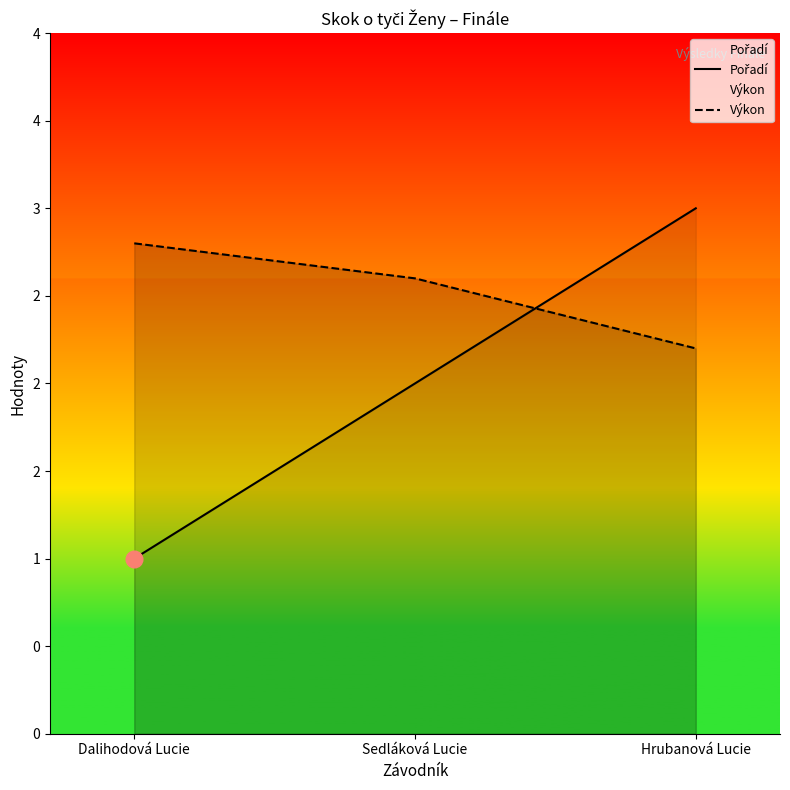

What is the greatest value displayed?

3.0